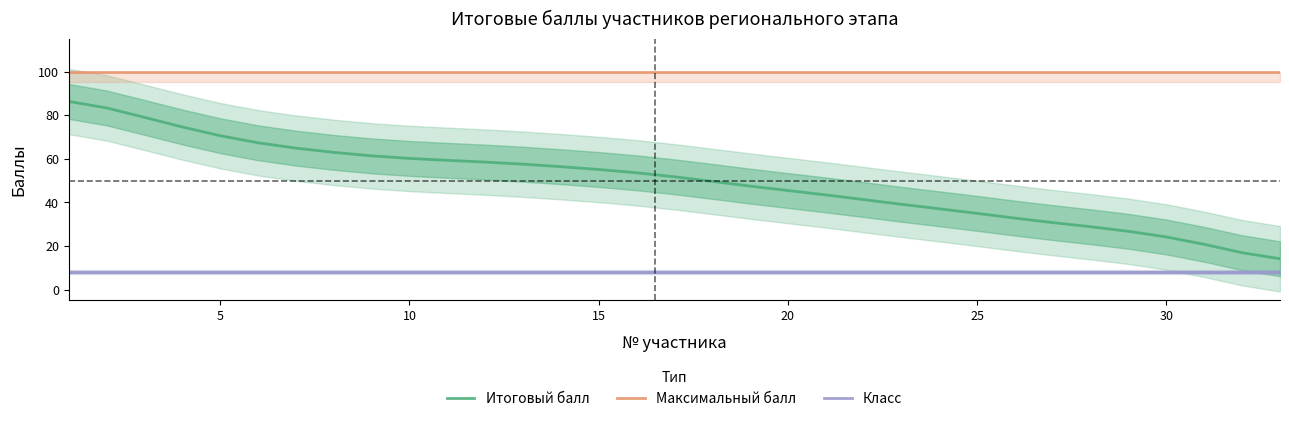

True or false: Итоговый балл and Максимальный балл intersect in this chart.

False